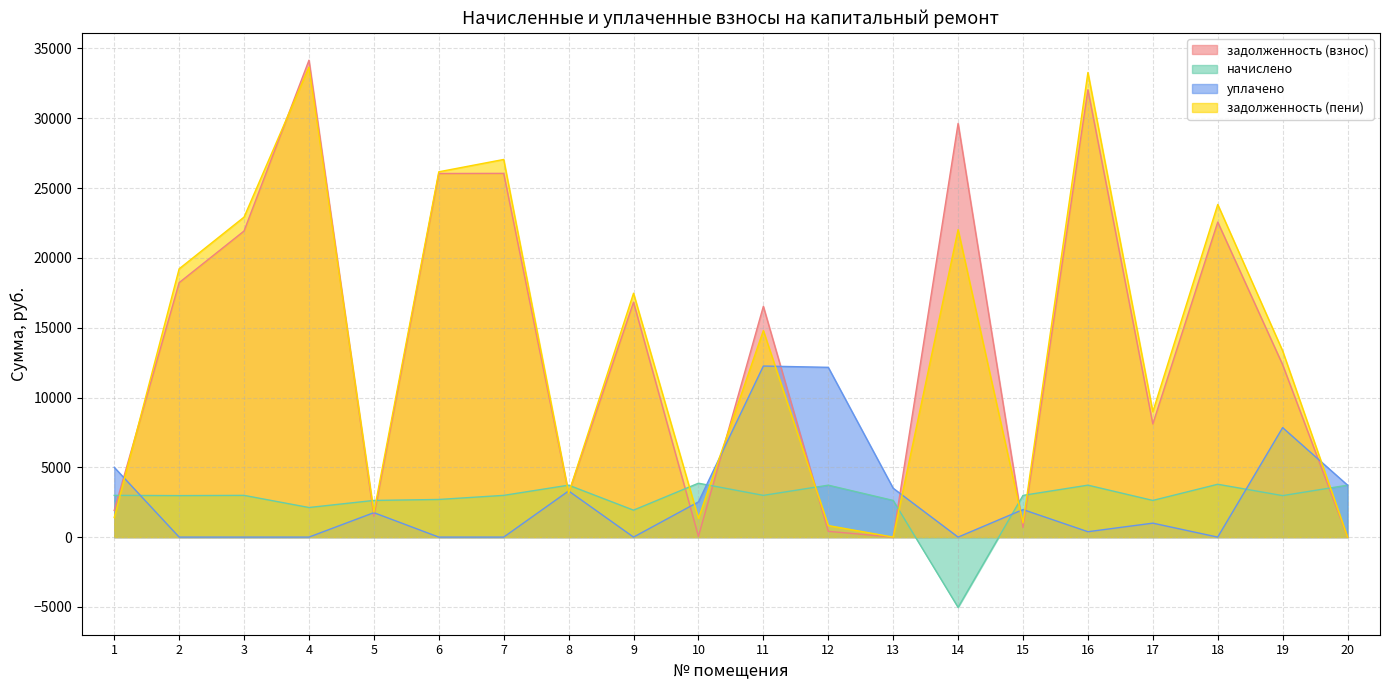

At which label is начислено closest to -585?

9